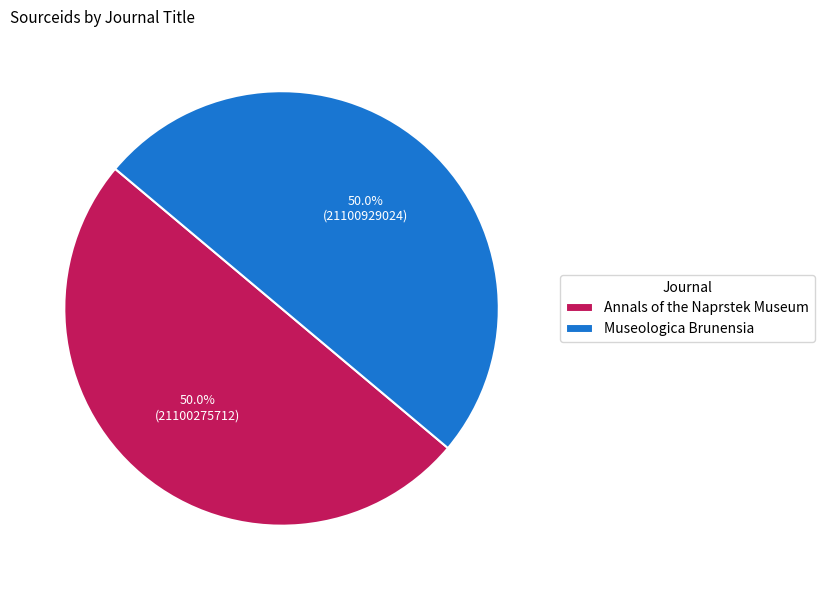

Approximately how many times larger is the value at Museologica Brunensia compared to Annals of the Naprstek Museum?

1.0